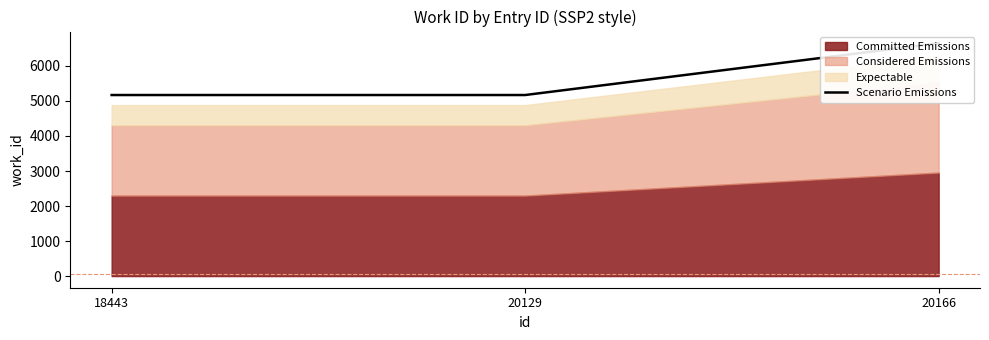

True or false: the data shows 6649.2 at 20166.

True